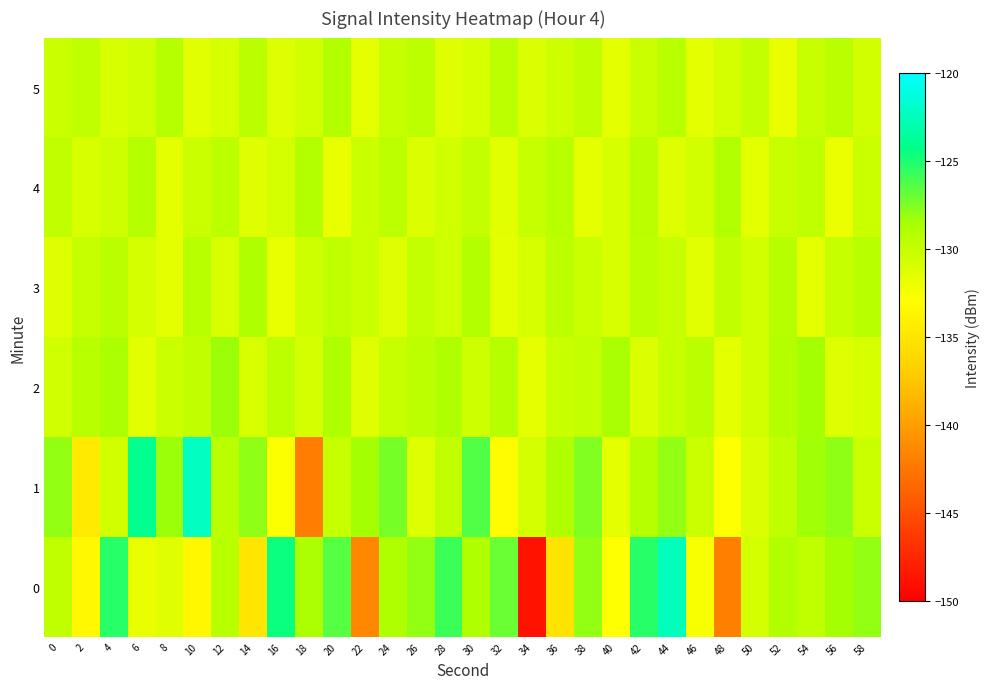

Which label corresponds to the smallest value in the chart?

34